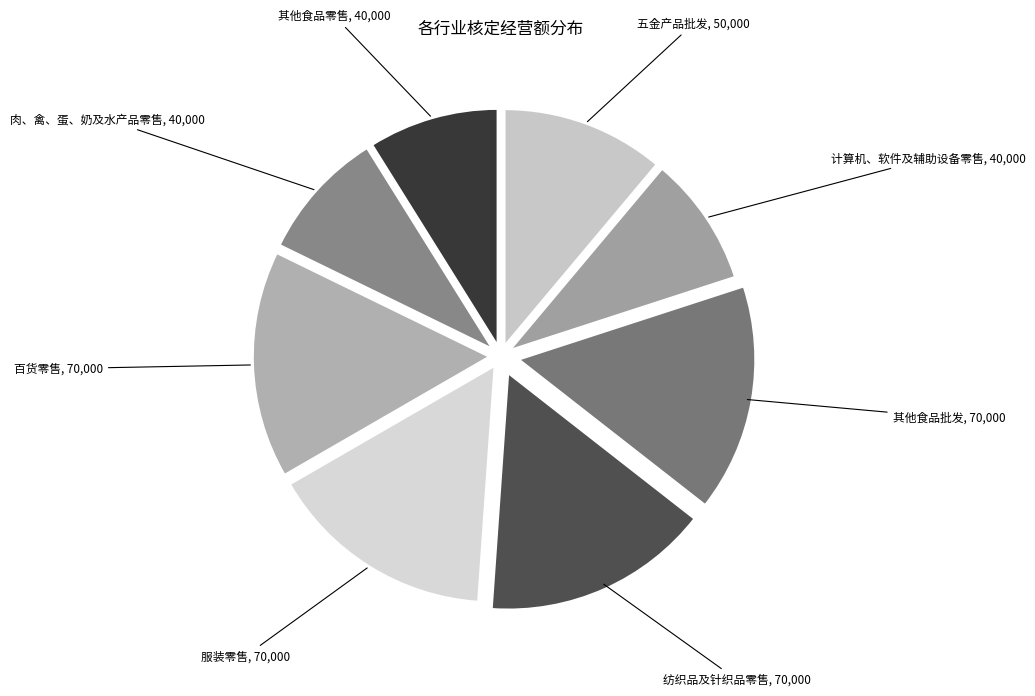

The 百货零售 slice represents 28% of the pie. True or false?

False